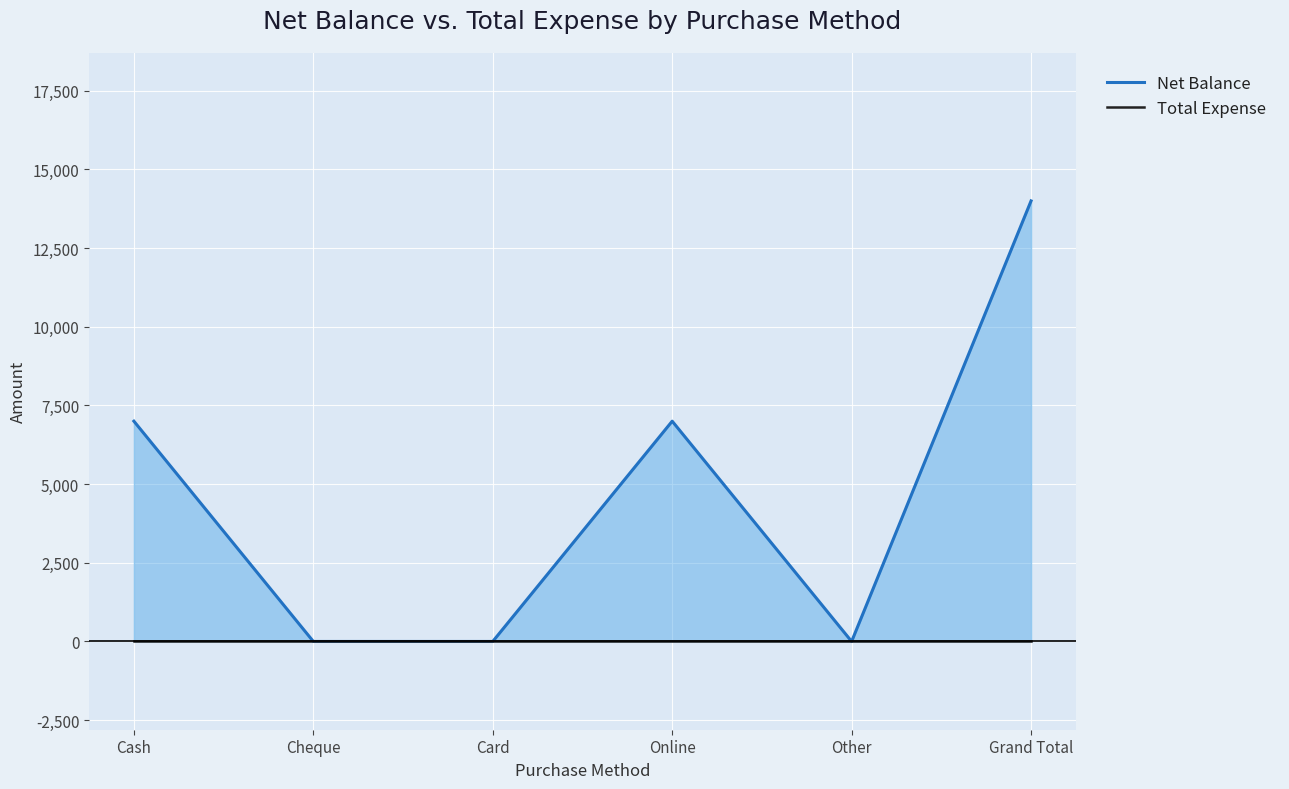

List the series in order of their peak value, lowest first.

Total Expense, Net Balance